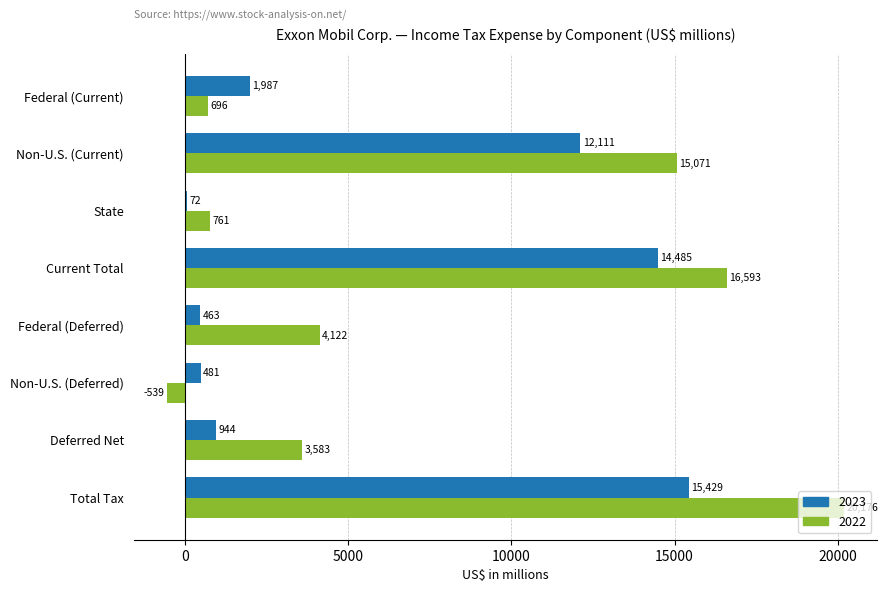

What is the difference between the maximum and minimum values in the 2022 series?

20715